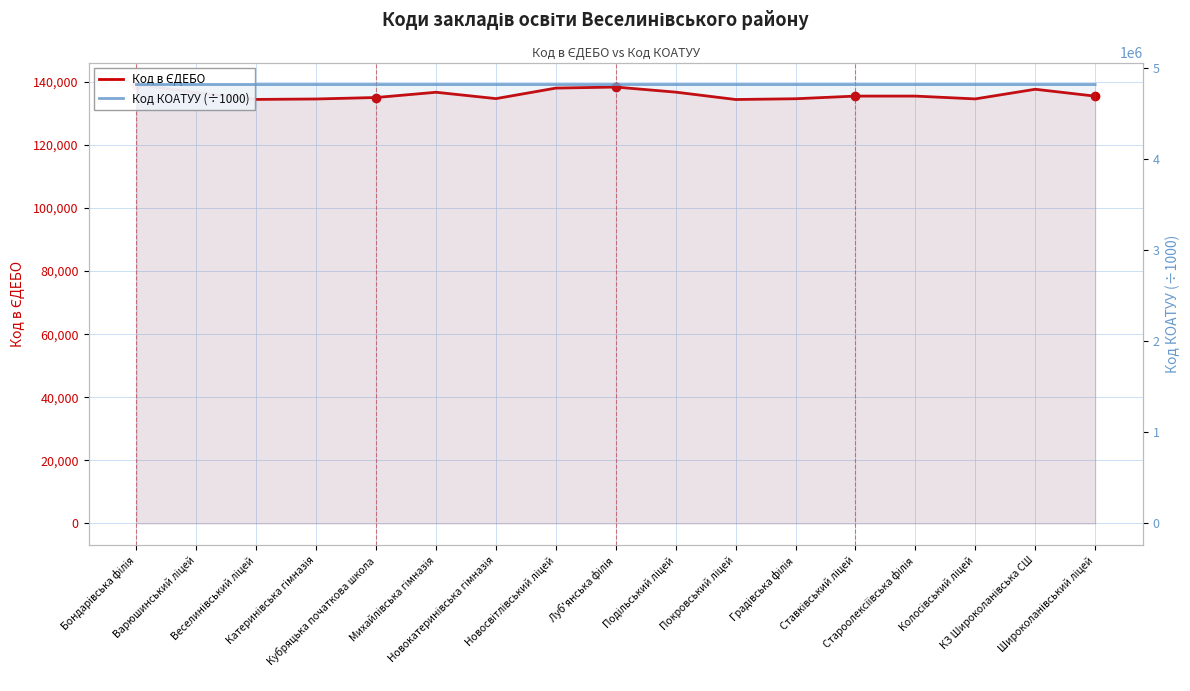

True or false: Код в ЄДЕБО and Код КОАТУУ (÷1000) intersect in this chart.

False